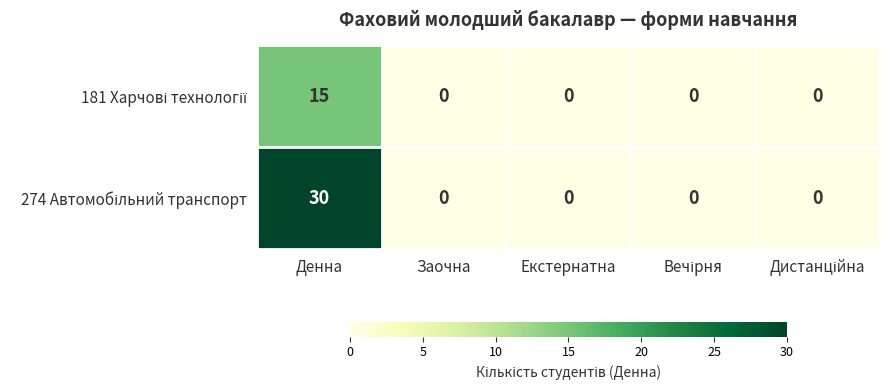

What is the difference between the maximum and minimum values in the 181 Харчові технології series?

15